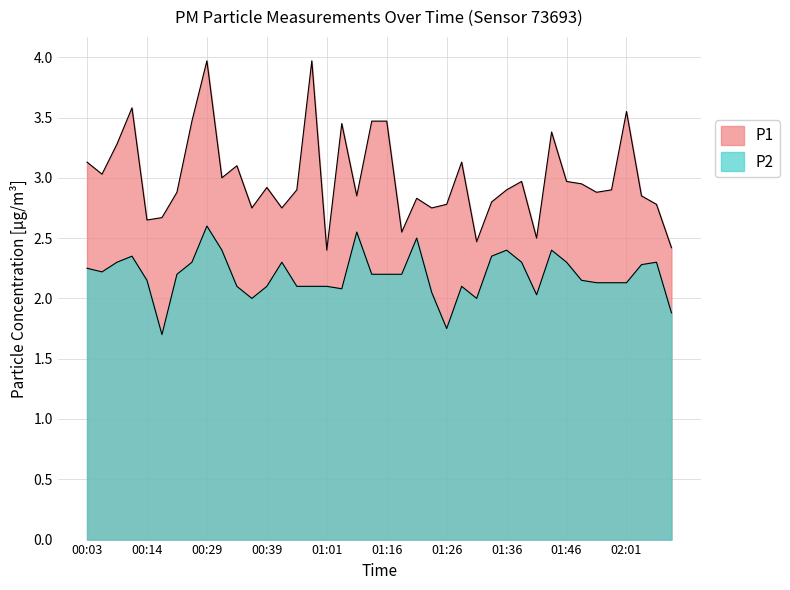

At which category is the sum across all series the highest?

00:29